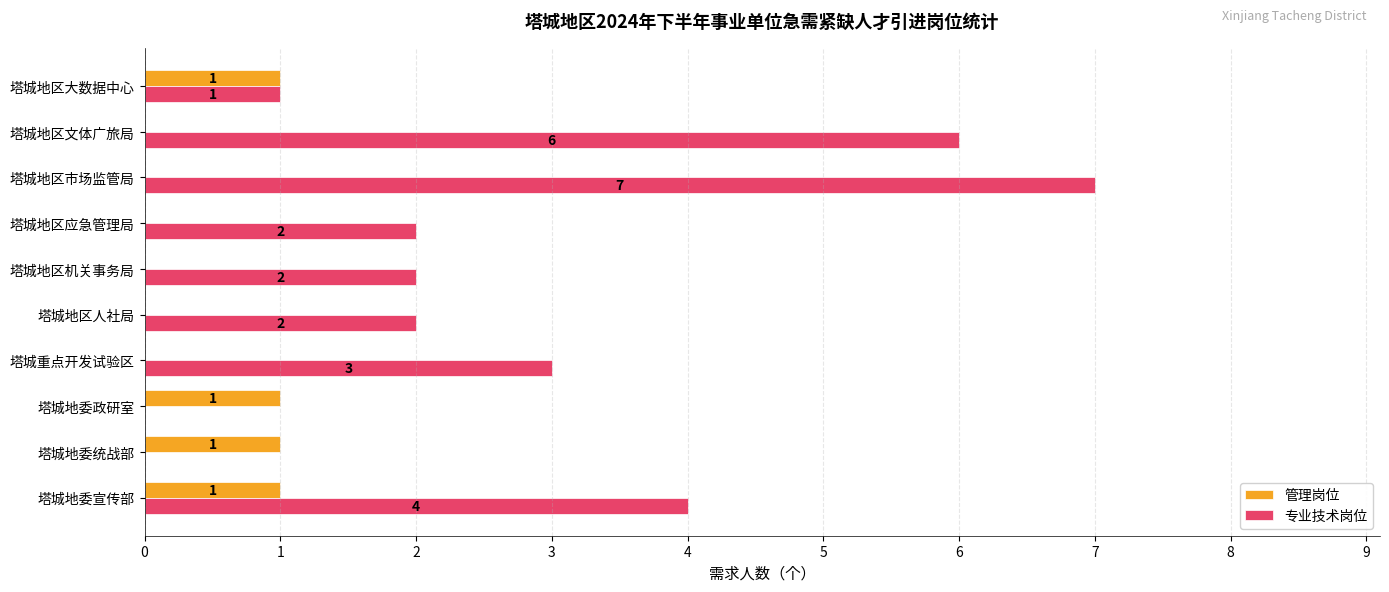

At which category does the chart reach its peak across all series?

塔城地区市场监管局